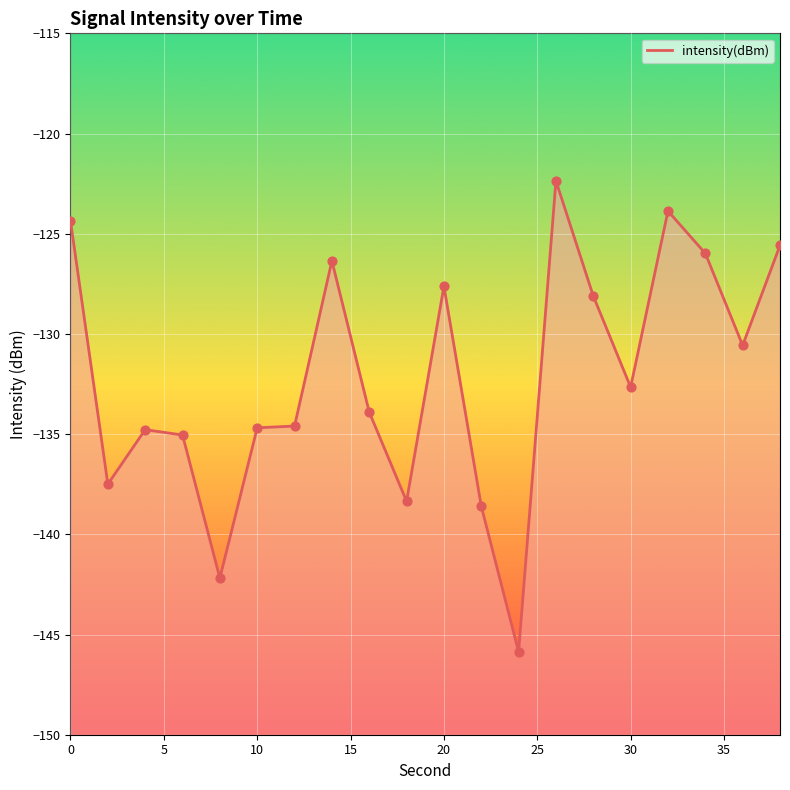

Which has a higher value, 22 or 10?

10